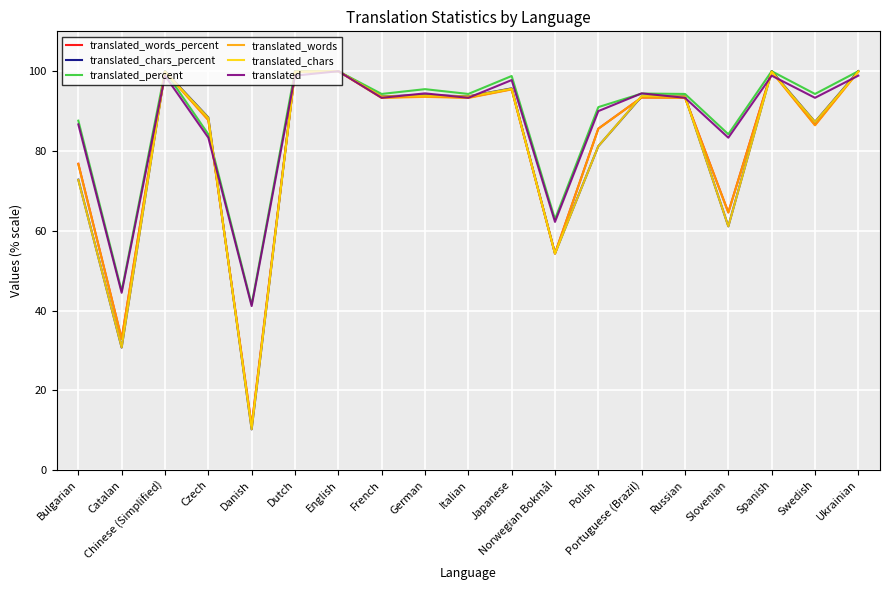

What position from the right is Polish?

7